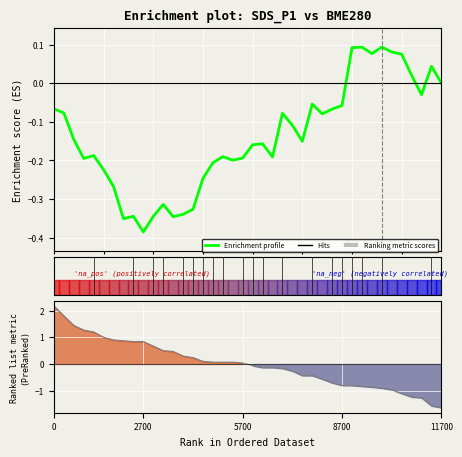

At which category does the chart reach its minimum across all series?

2700